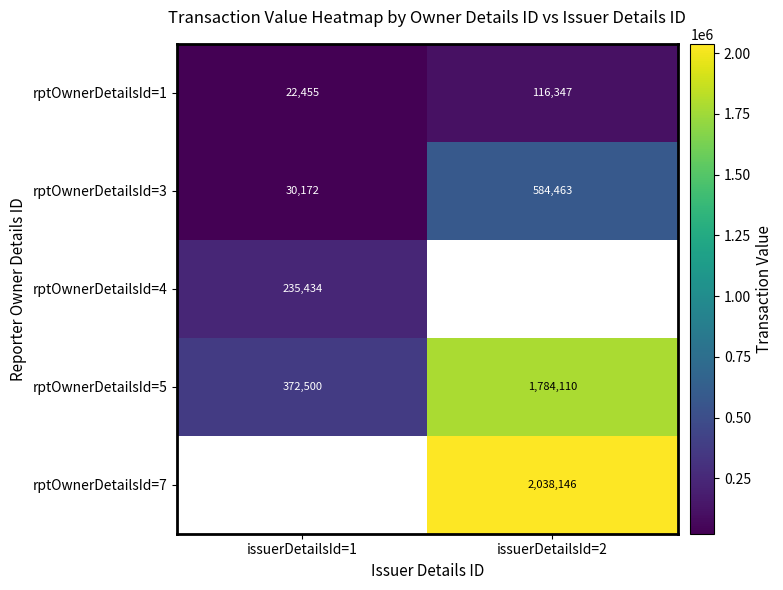

Which category has the lowest value in the rptOwnerDetailsId=3 series?

issuerDetailsId=1